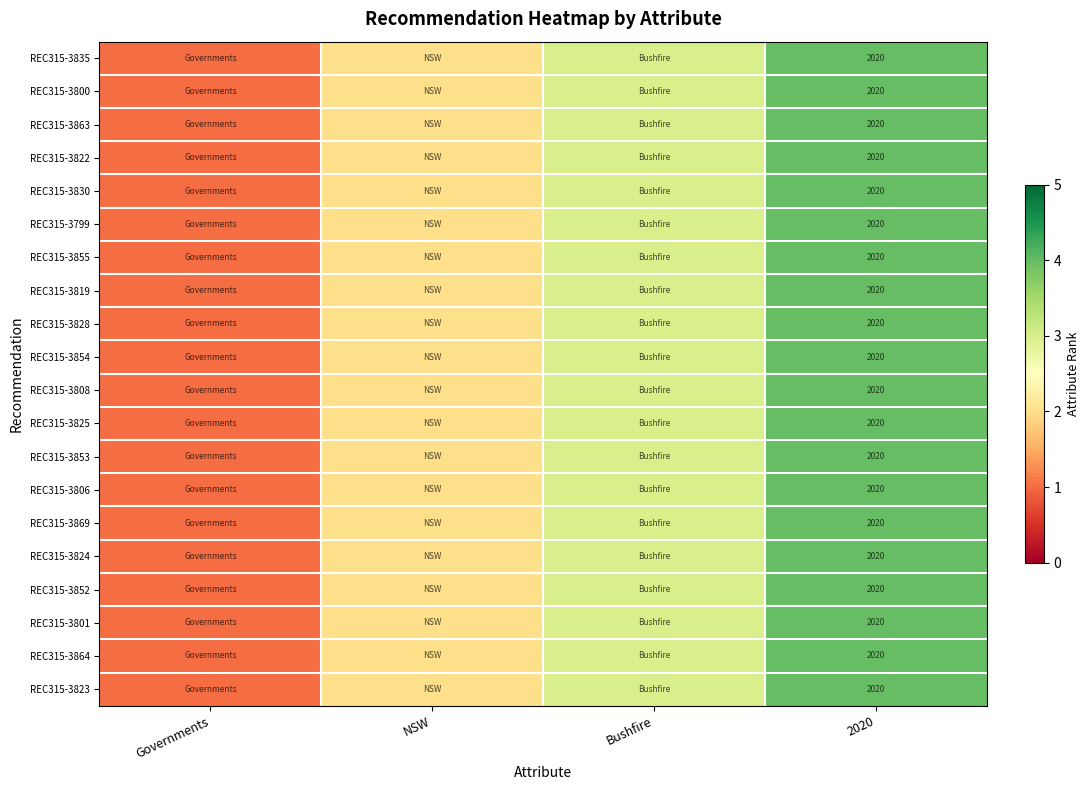

Between Governments and NSW, which is larger?

NSW